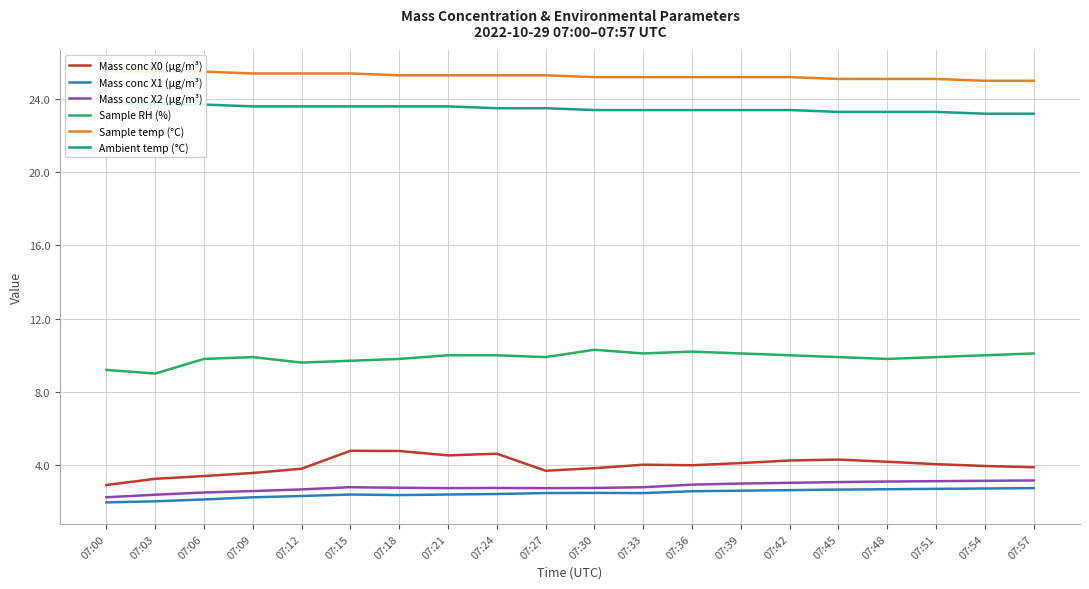

Which category has the lowest value across all series?

07:00